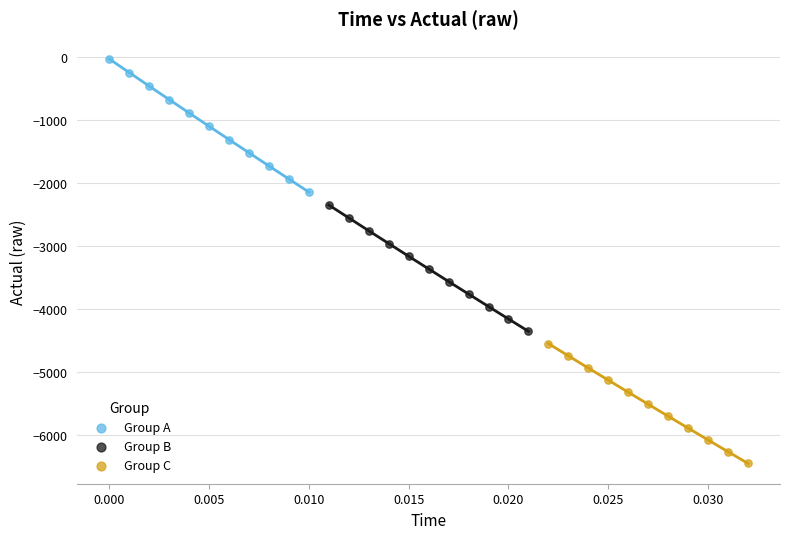

Which series has the largest Y range (max minus min)?

Group A